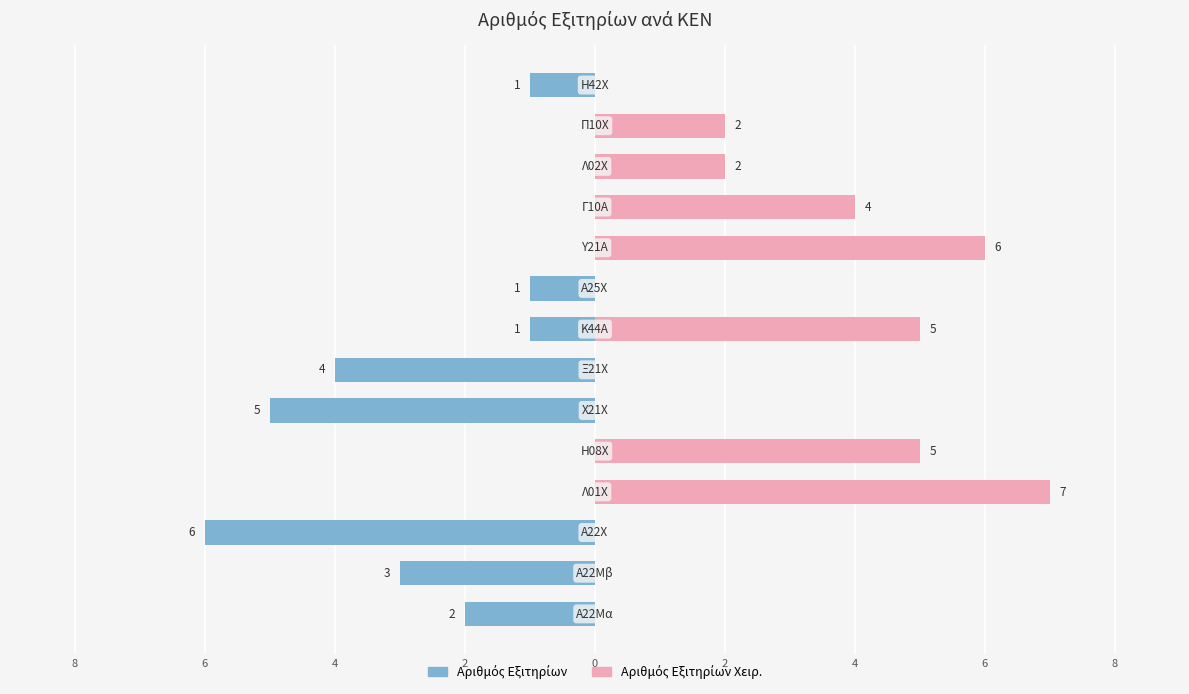

What is the difference between the maximum and minimum values in the Αριθμός Εξιτηρίων Χειρ. series?

7